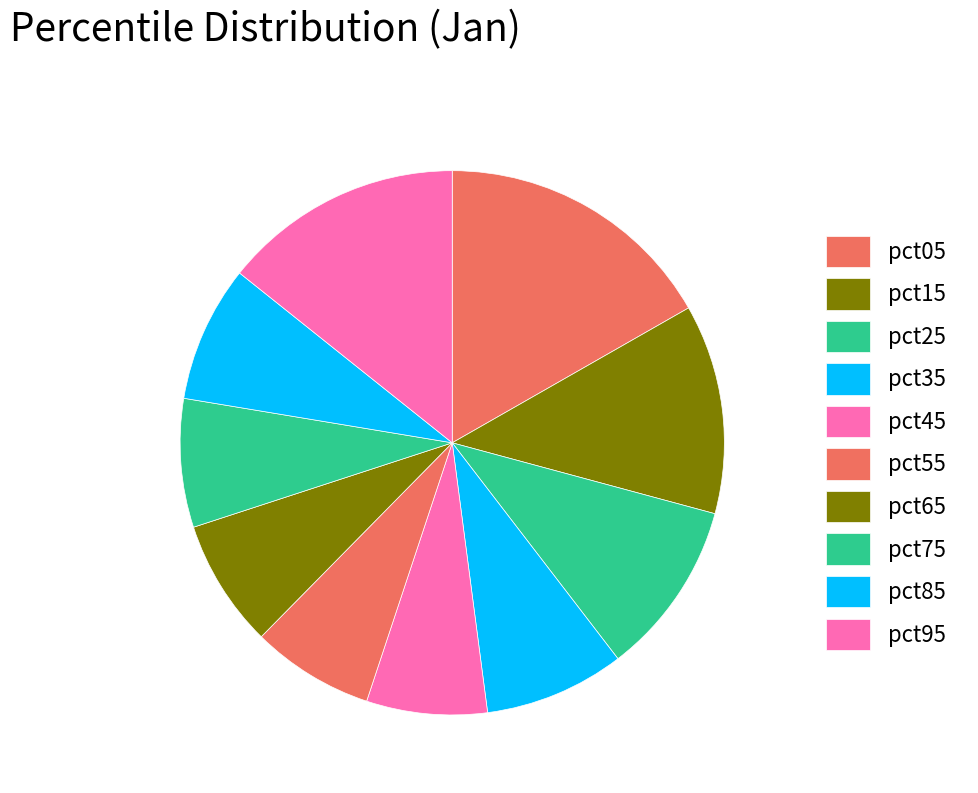

Combined, do pct05 and pct15 account for over 50%?

No